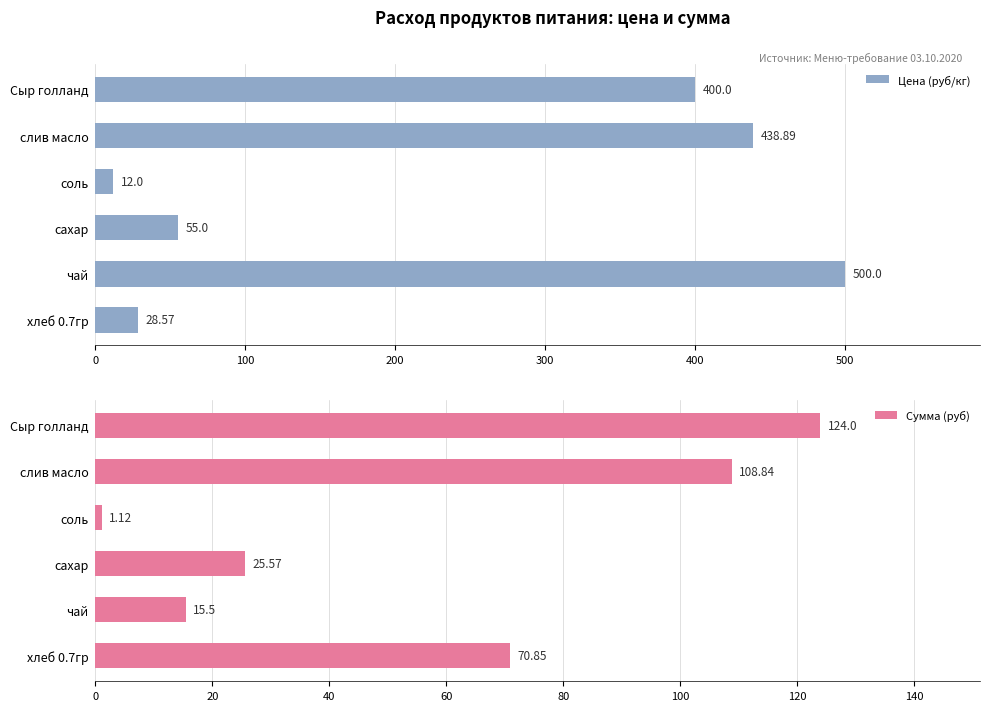

Which category has the lowest value in the Сумма (руб) series?

соль